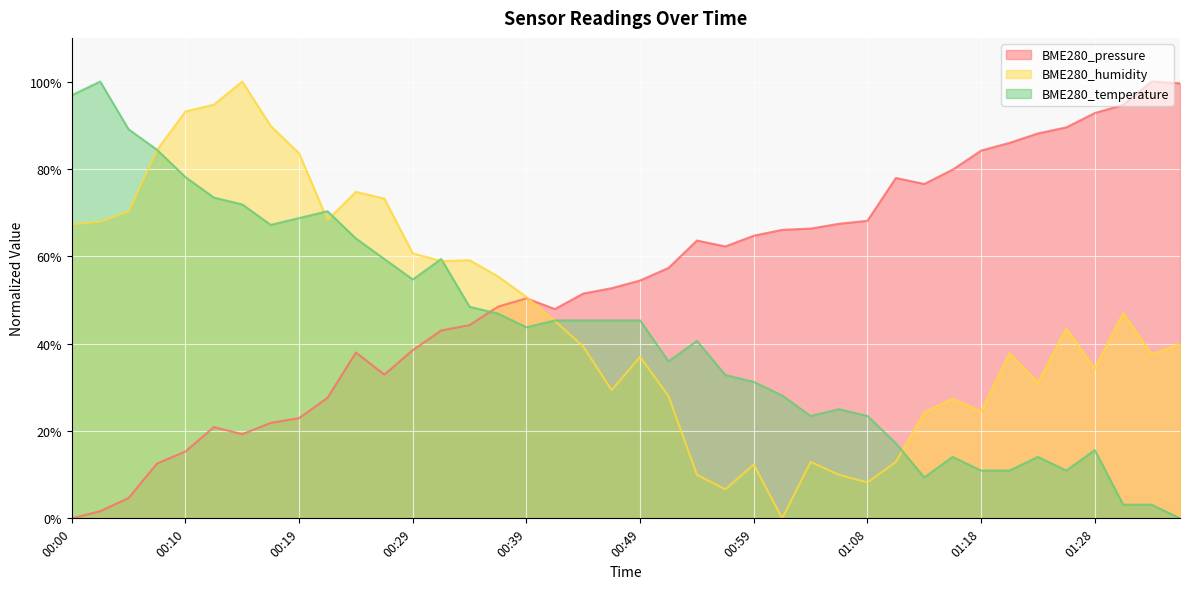

True or false: BME280_humidity has more than 1 points higher than both neighbors.

True